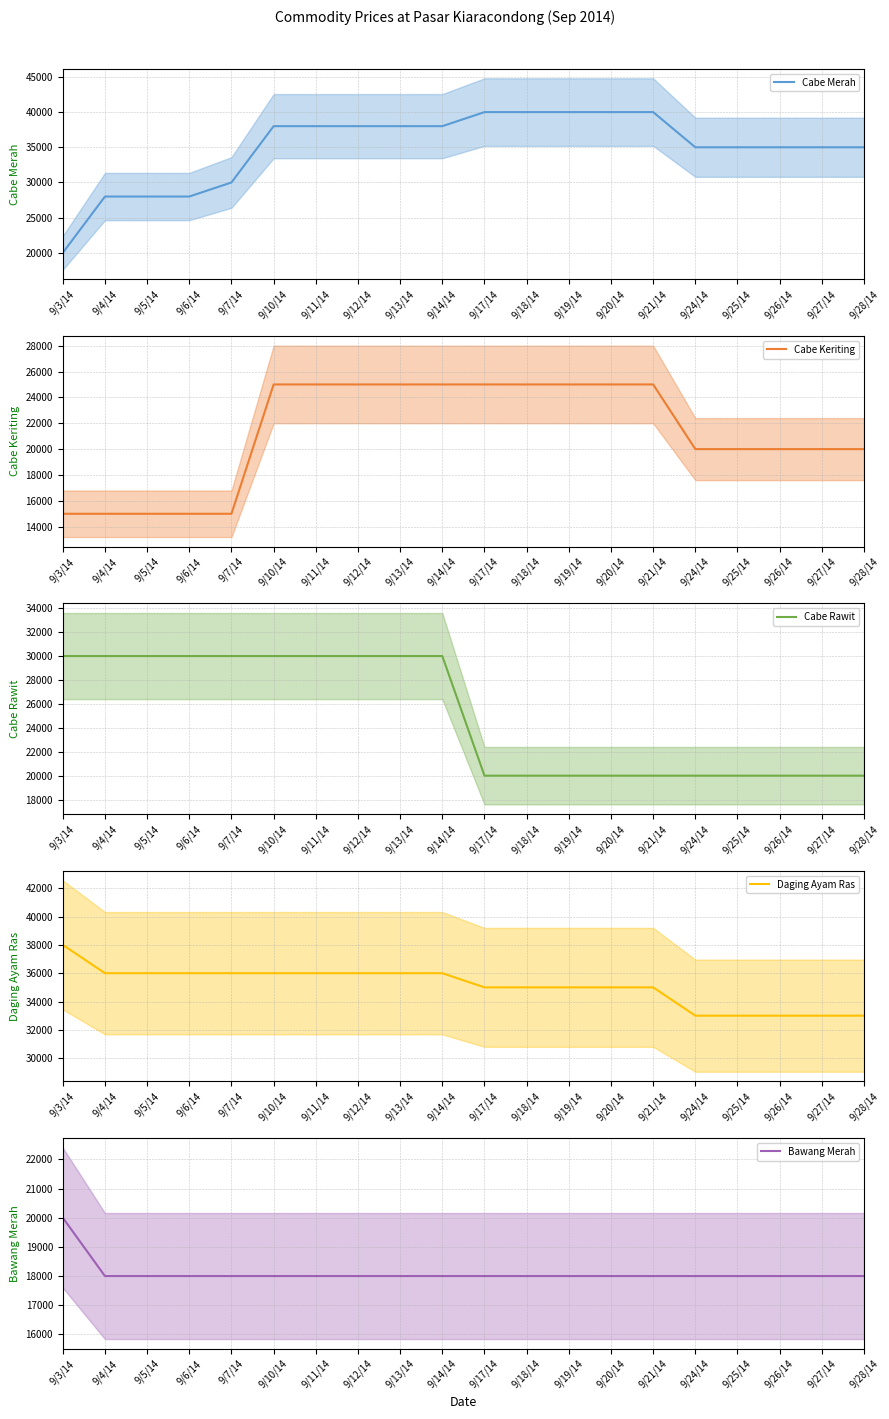

What is the difference between the maximum and minimum values in the Cabe Keriting series?

10000